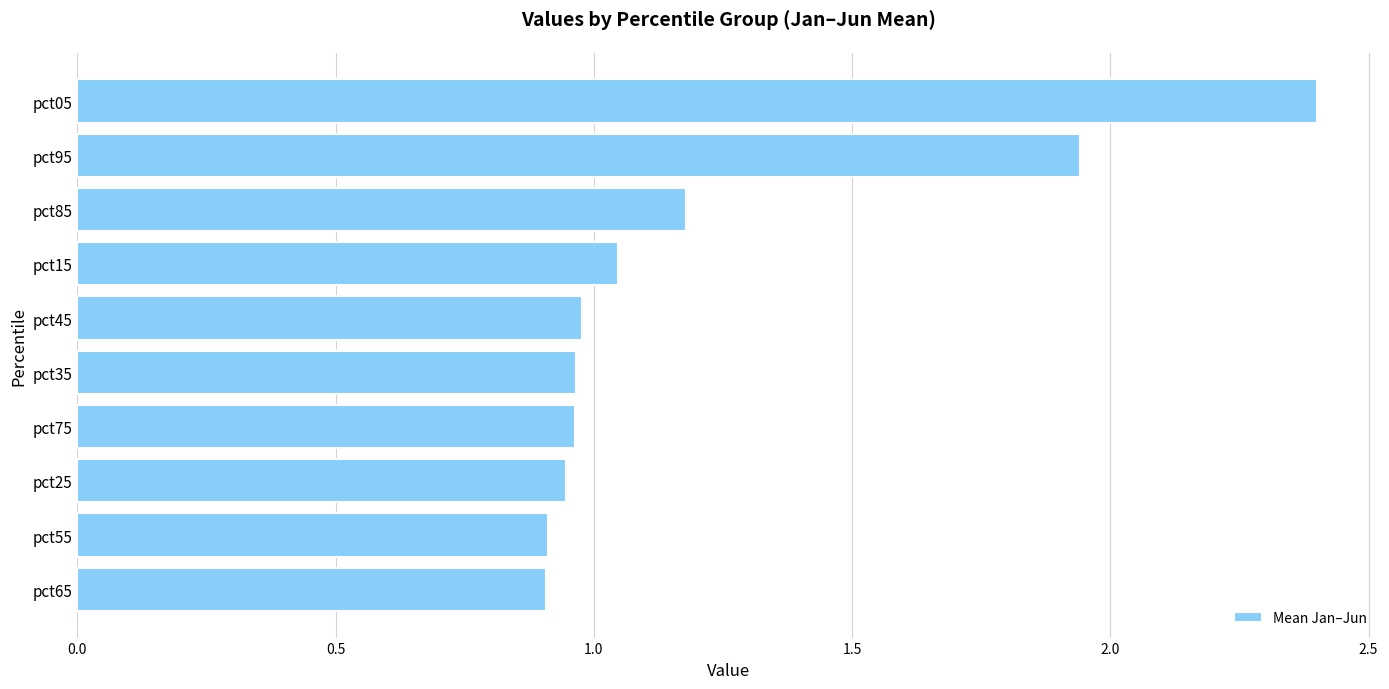

Approximately how many times larger is the value at pct25 compared to pct95?

0.5